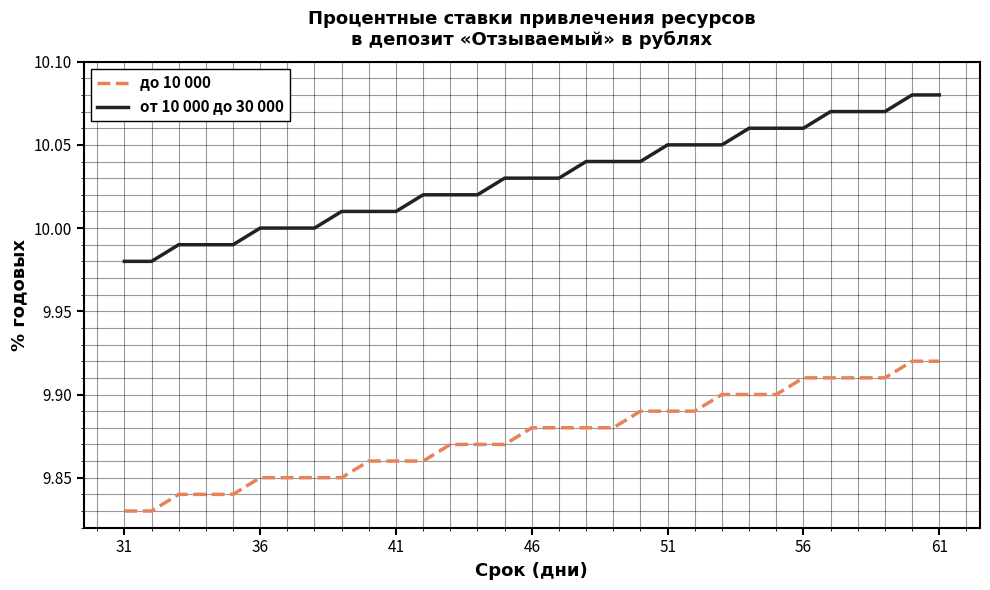

Which series has the widest spread of values?

от 10 000 до 30 000